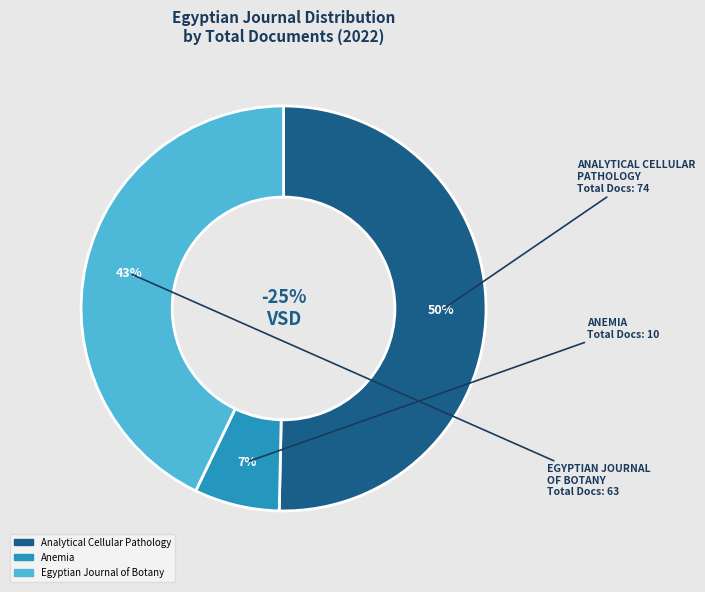

To the nearest percent, what portion does Analytical Cellular Pathology represent?

50%